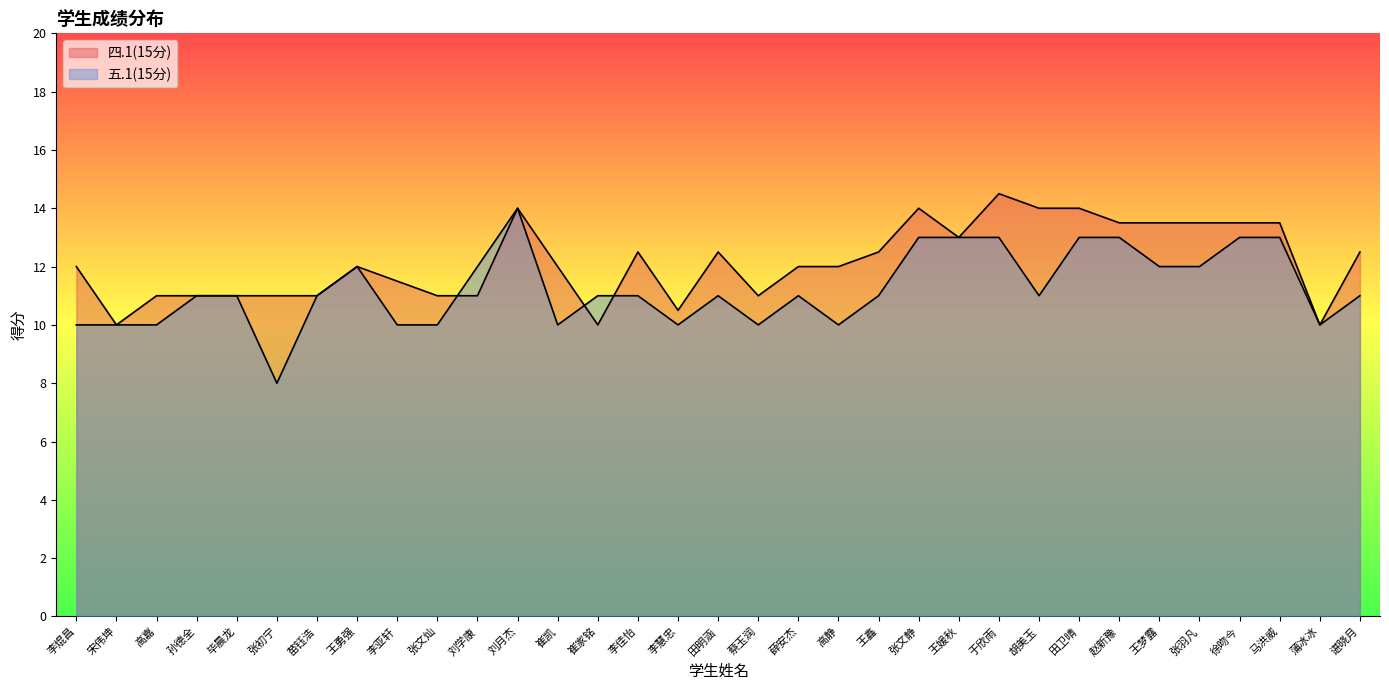

Reading right to left, transcribe all the data shown in this chart.

四.1(15分): 谌晓月=12.5	蒲冰冰=10.0	马洪威=13.5	徐吻今=13.5	张羽凡=13.5	王梦露=13.5	赵新豫=13.5	田卫晴=14.0	胡美玉=14.0	于欣雨=14.5	王媛秋=13.0	张文静=14.0	王鑫=12.5	高静=12.0	薛安杰=12.0	蔡玉润=11.0	田明涵=12.5	李慧忠=10.5	李佳怡=12.5	崔家铭=10.0	崔凯=12.0	刘月杰=14.0	刘学康=11.0	张文灿=11.0	李亚轩=11.5	王勇强=12.0	苗钰浩=11.0	张初宁=11.0	毕晨龙=11.0	孙德全=11.0	高嘉=11.0	宋伟坤=10.0	李焜昌=12.0
五.1(15分): 谌晓月=11.0	蒲冰冰=10.0	马洪威=13.0	徐吻今=13.0	张羽凡=12.0	王梦露=12.0	赵新豫=13.0	田卫晴=13.0	胡美玉=11.0	于欣雨=13.0	王媛秋=13.0	张文静=13.0	王鑫=11.0	高静=10.0	薛安杰=11.0	蔡玉润=10.0	田明涵=11.0	李慧忠=10.0	李佳怡=11.0	崔家铭=11.0	崔凯=10.0	刘月杰=14.0	刘学康=12.0	张文灿=10.0	李亚轩=10.0	王勇强=12.0	苗钰浩=11.0	张初宁=8.0	毕晨龙=11.0	孙德全=11.0	高嘉=10.0	宋伟坤=10.0	李焜昌=10.0